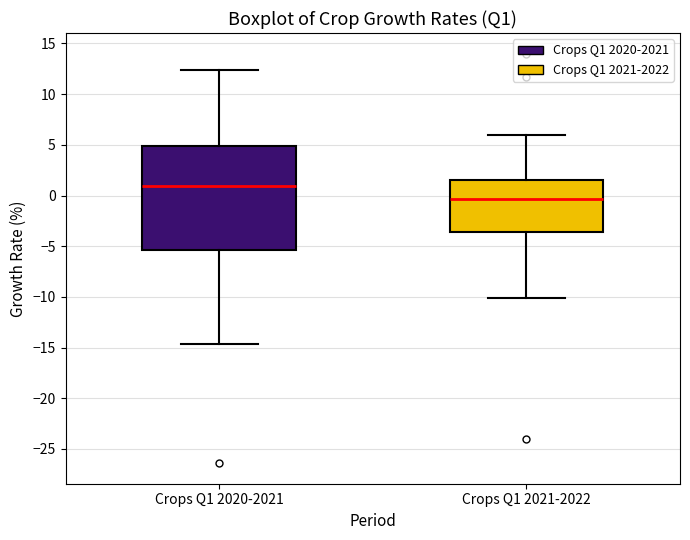

Where does the median line of the box for Crops Q1 2020-2021 sit on the y-axis? The values are not printed on the chart, so give them approximately, as read against the axis.

1.0